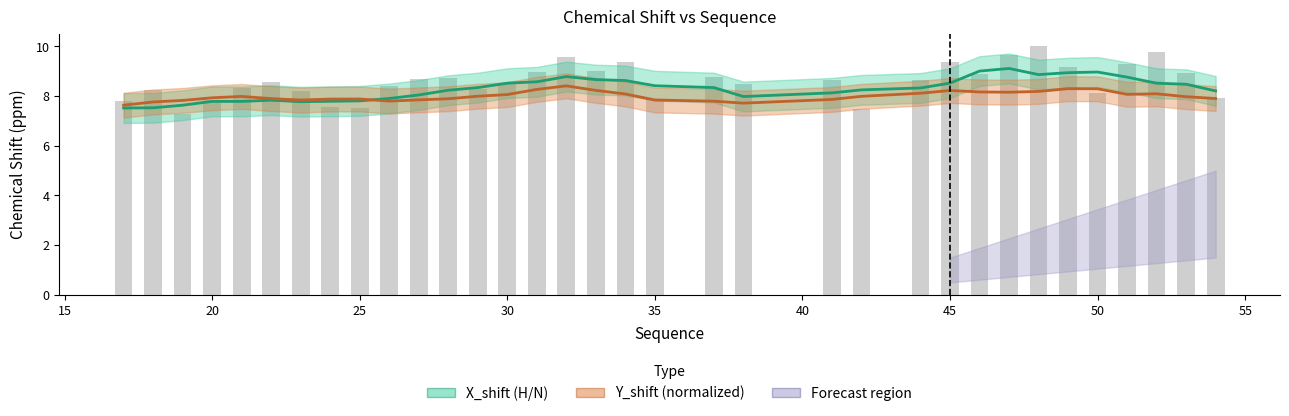

How many data points in X_shift (smooth) are less than 8?

11